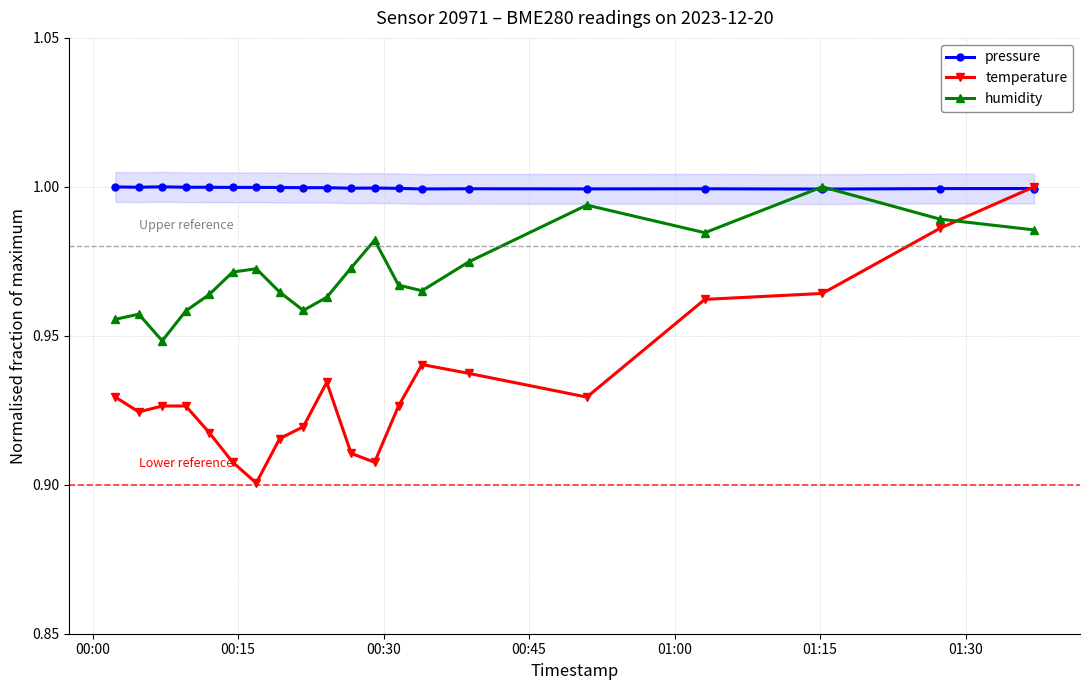

True or false: temperature has more than 1 points higher than both neighbors.

True